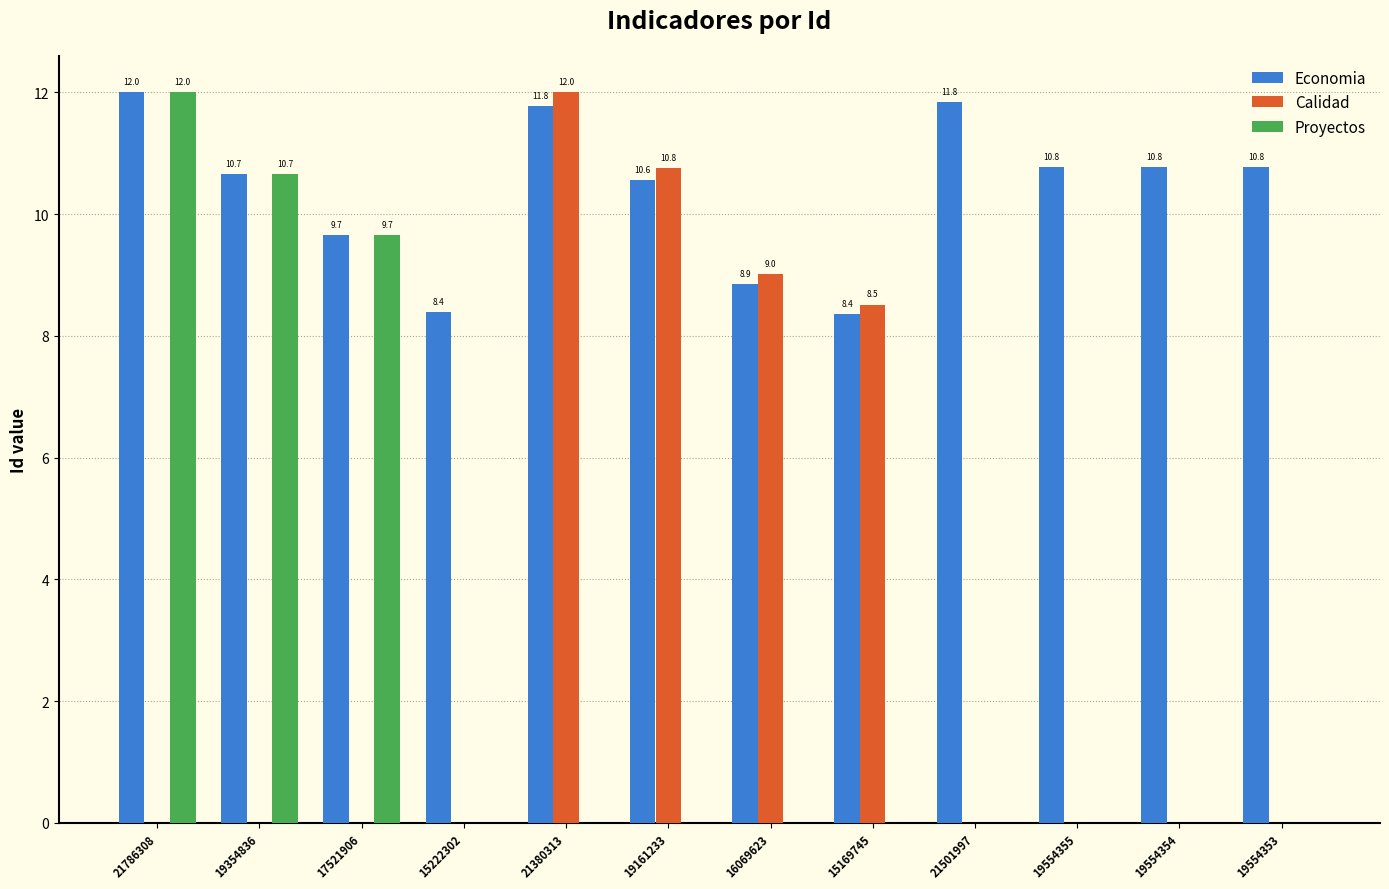

At which label is Proyectos closest to 6?

17521906